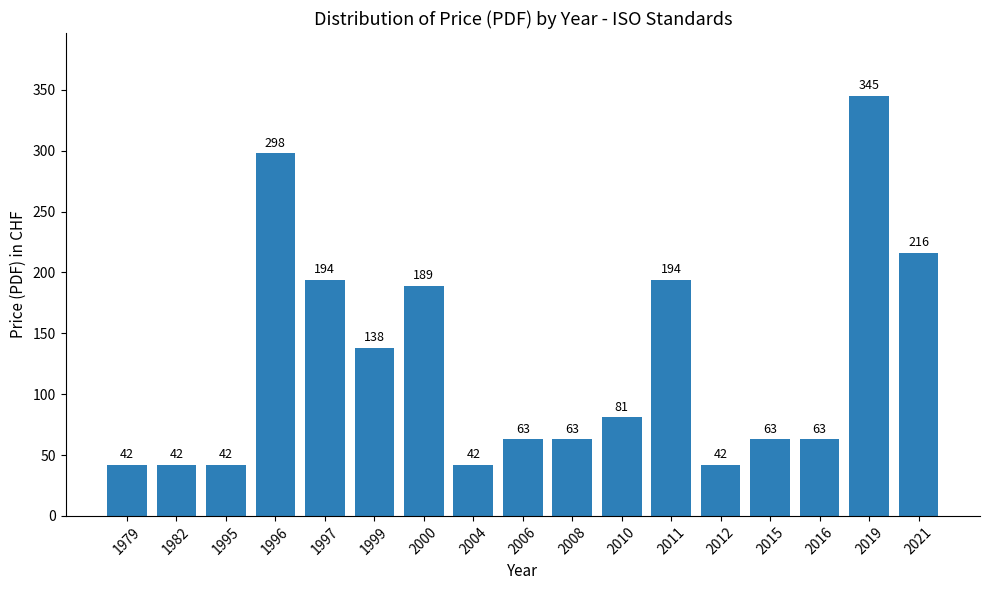

How many series are shown in this chart?

1